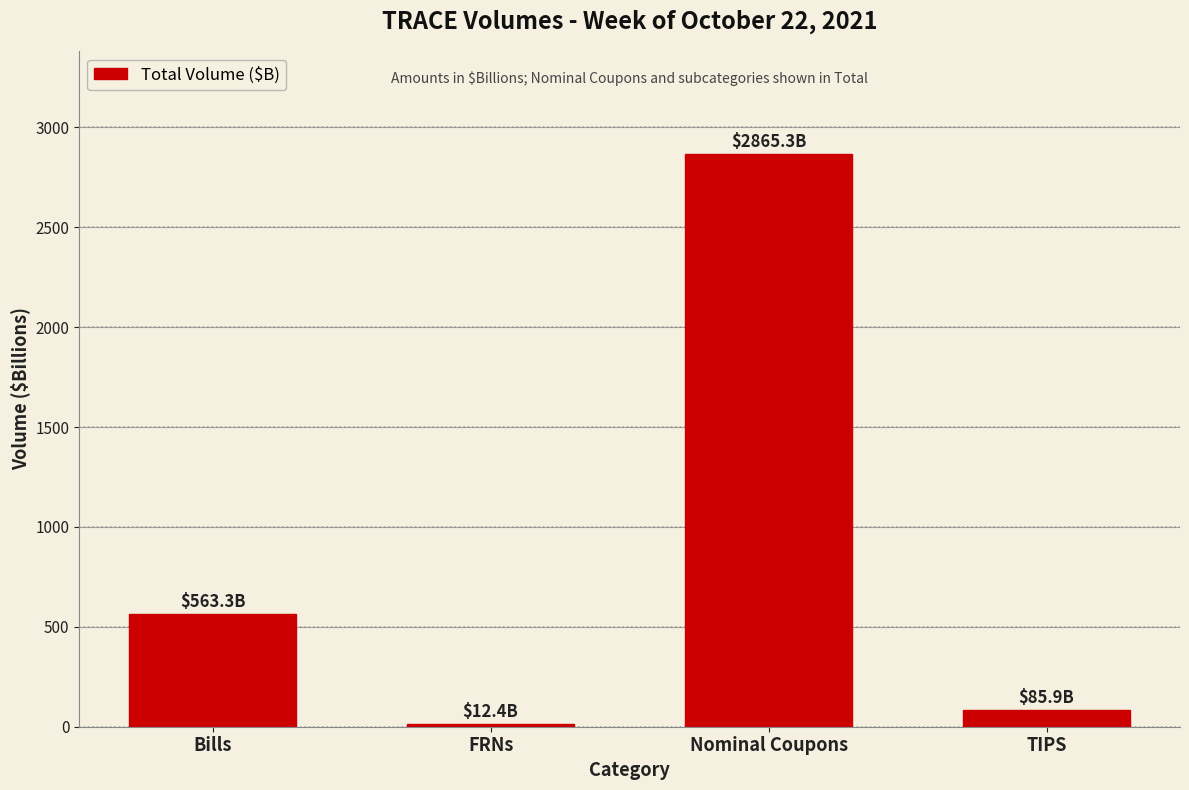

Reading left to right, list all the values displayed in this chart.

Bills=563.3	FRNs=12.4	Nominal Coupons=2865.3	TIPS=85.9